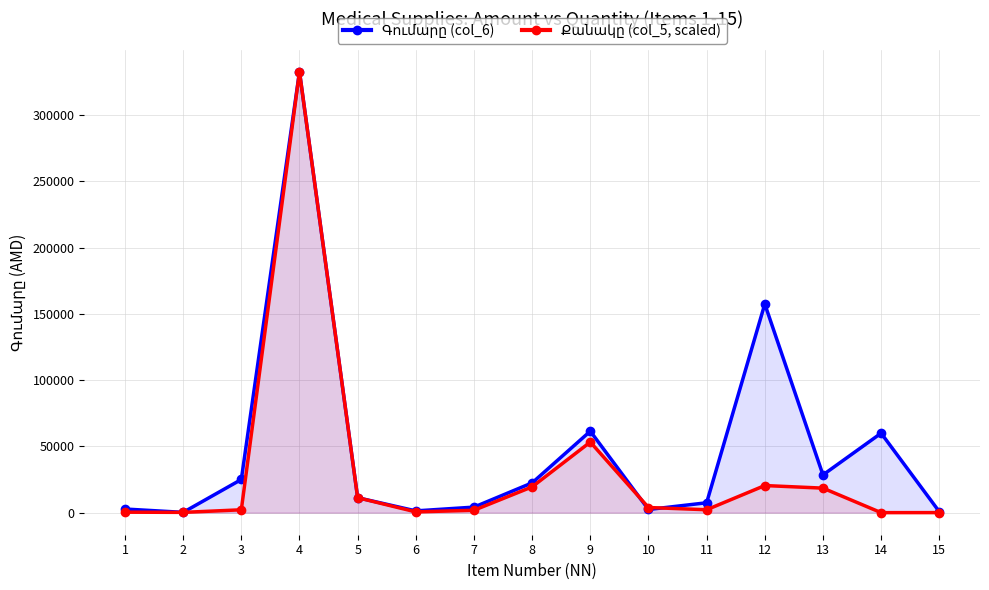

True or false: Քանակը (col_5, scaled) has a value of 963 at 6.

False